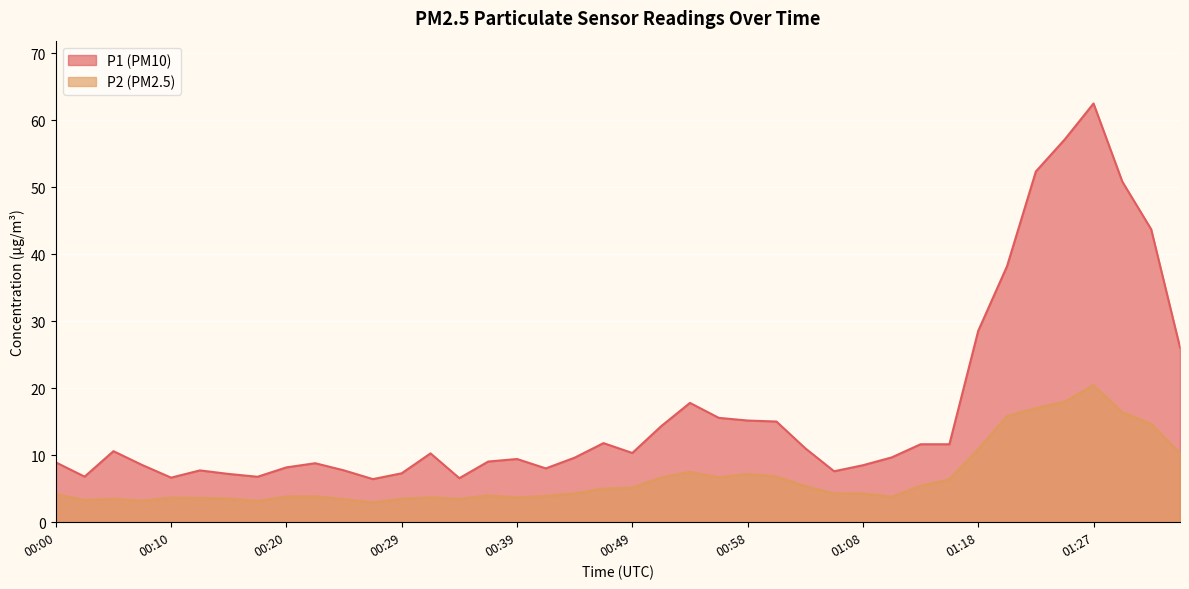

What is the label of the 26th point from the left?

01:01